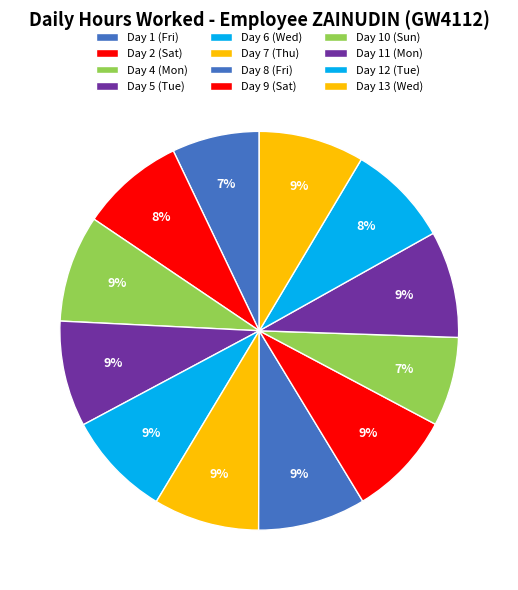

Count the number of slices in the pie.

12